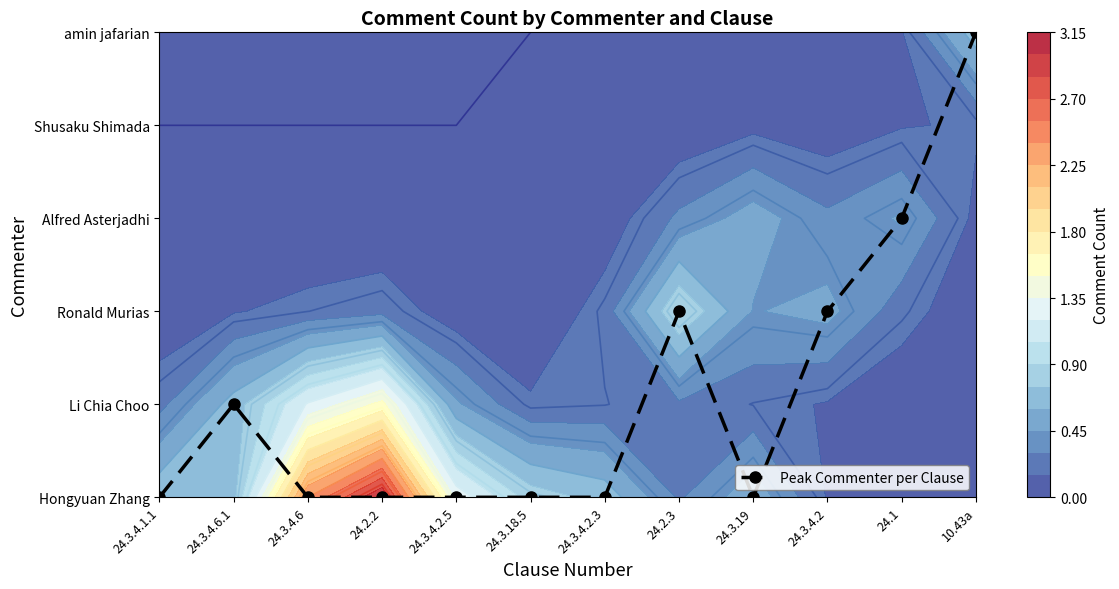

At which category does the chart reach its minimum across all series?

24.3.4.1.1